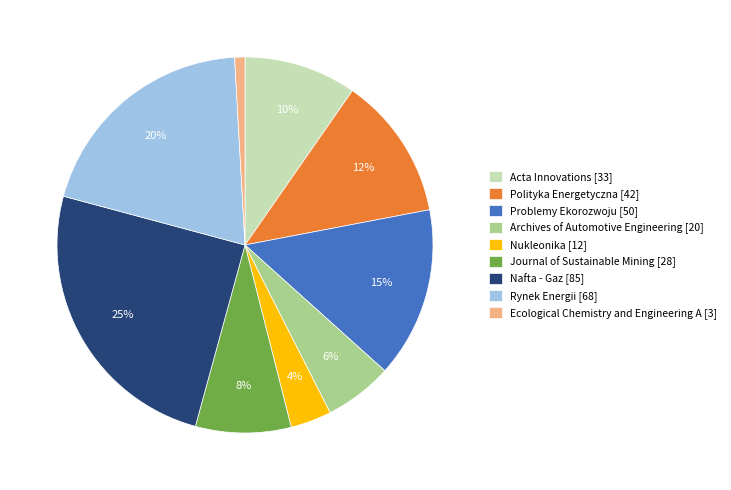

Does Acta Innovations represent more than half of the total?

No